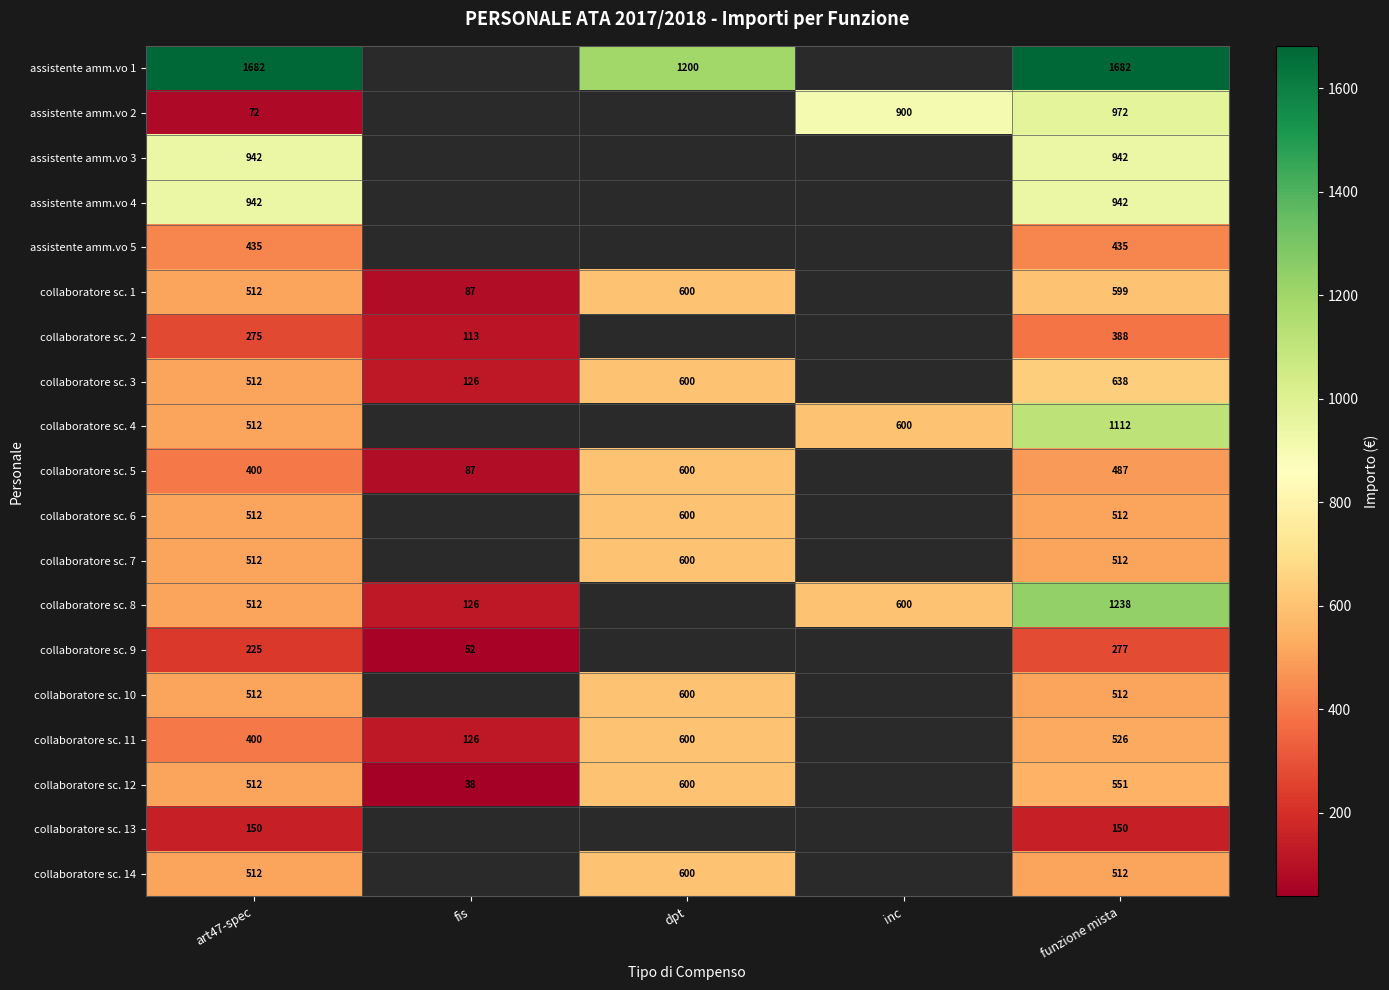

The value of collaboratore sc. 14 at dpt is 339. True or false?

False